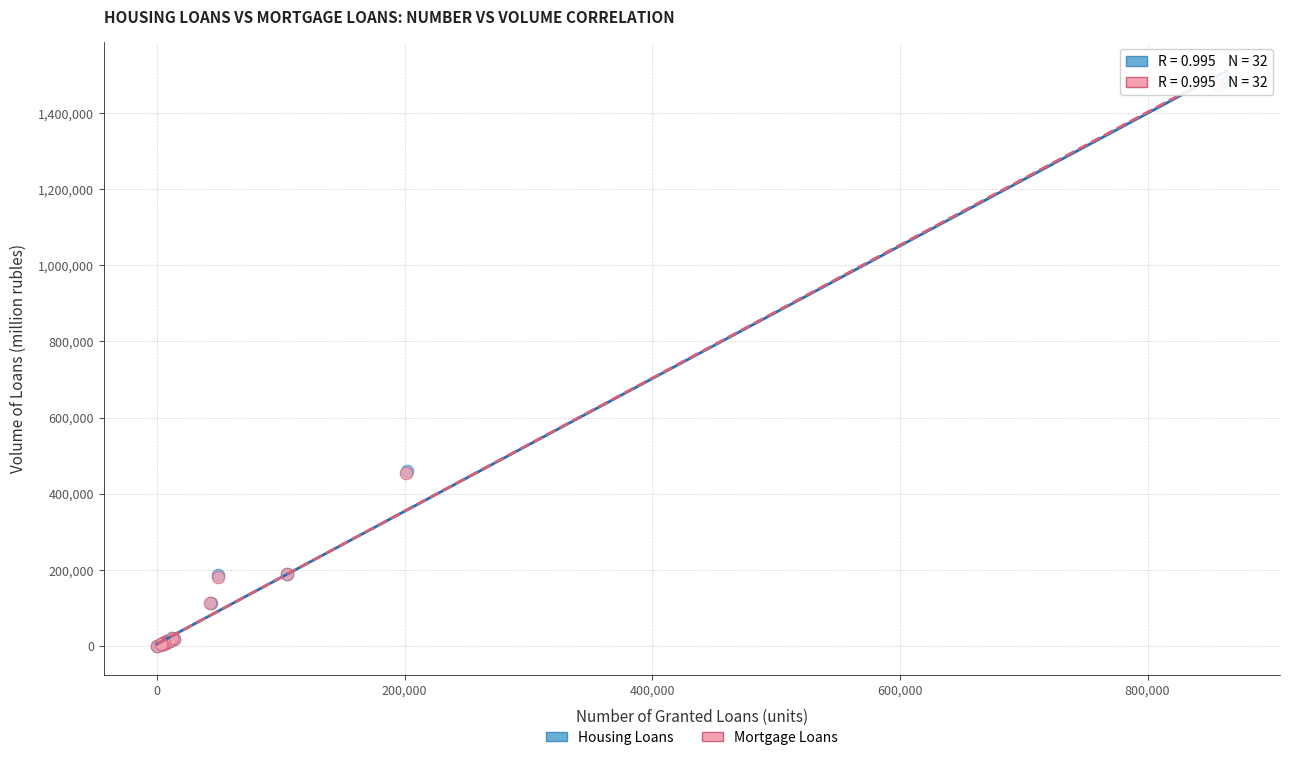

Which series has the largest Y range (max minus min)?

Housing Loans